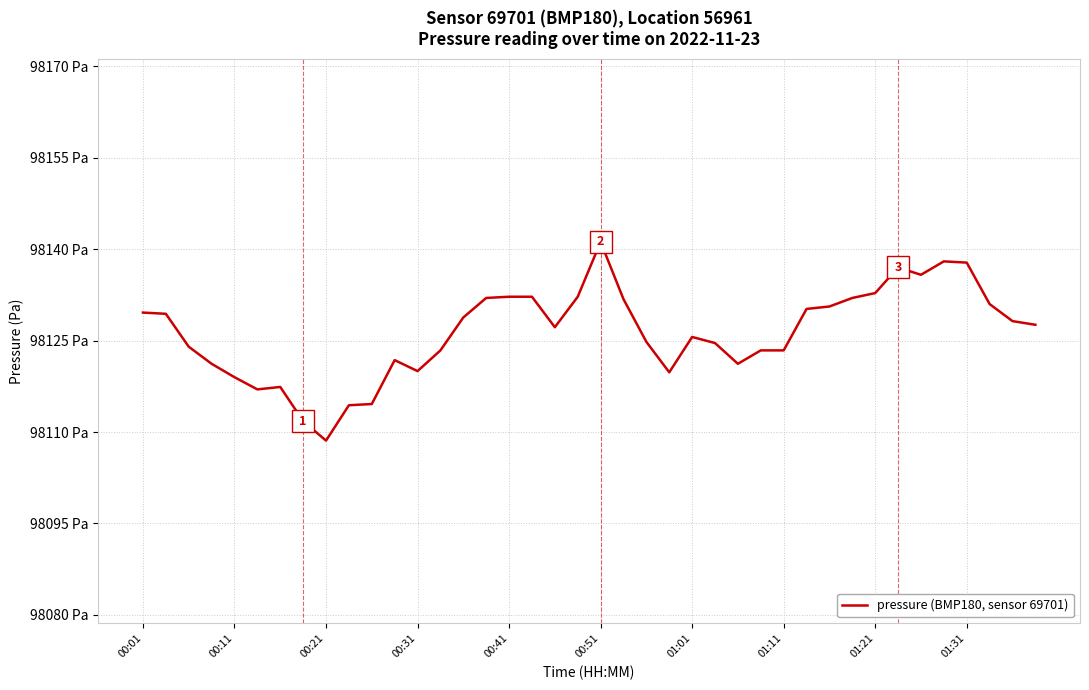

Where does the data first go above 98127?

00:01